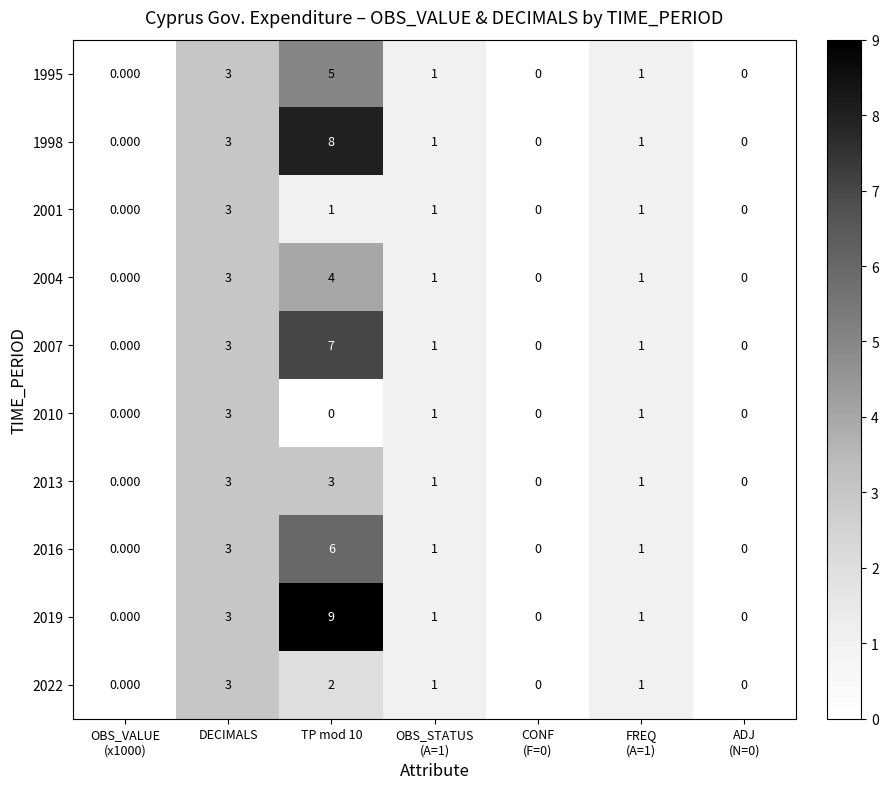

Where does the 2022 series first go above 1?

DECIMALS